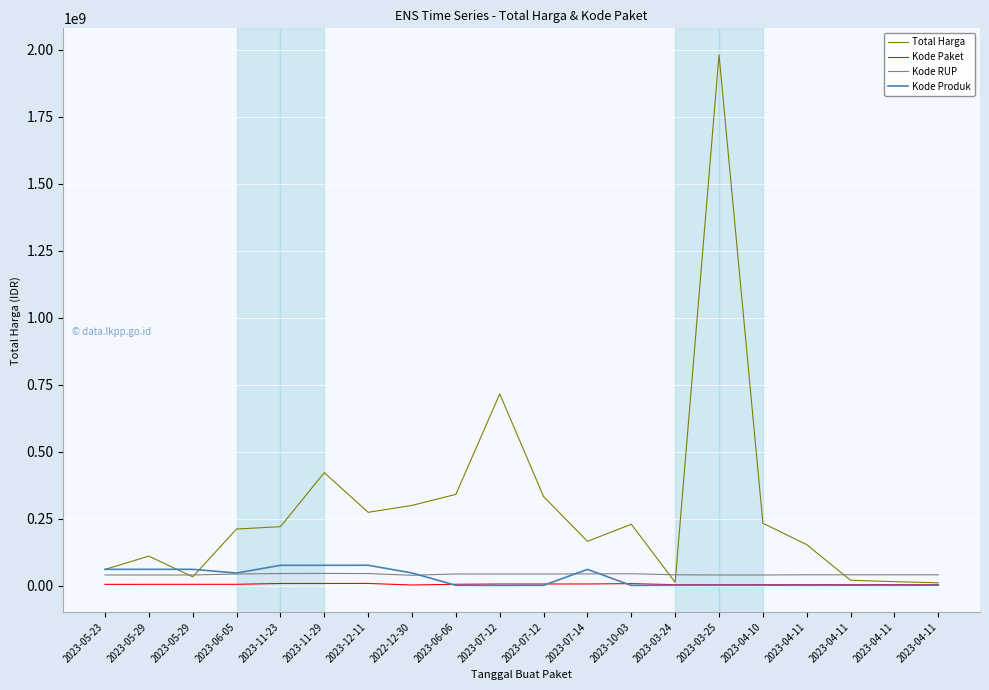

At which category does Total Harga reach its first local valley?

2023-05-29